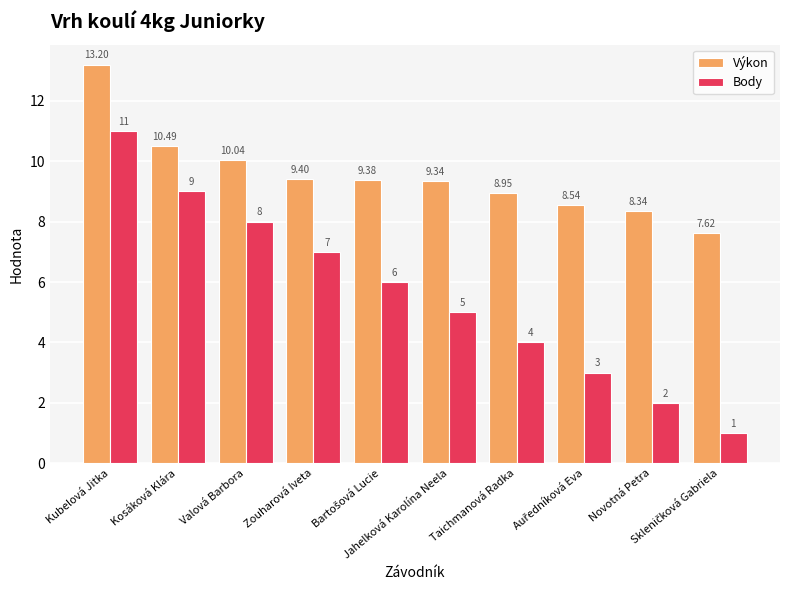

What is the difference between the highest and lowest values at Kosáková Klára?

1.5